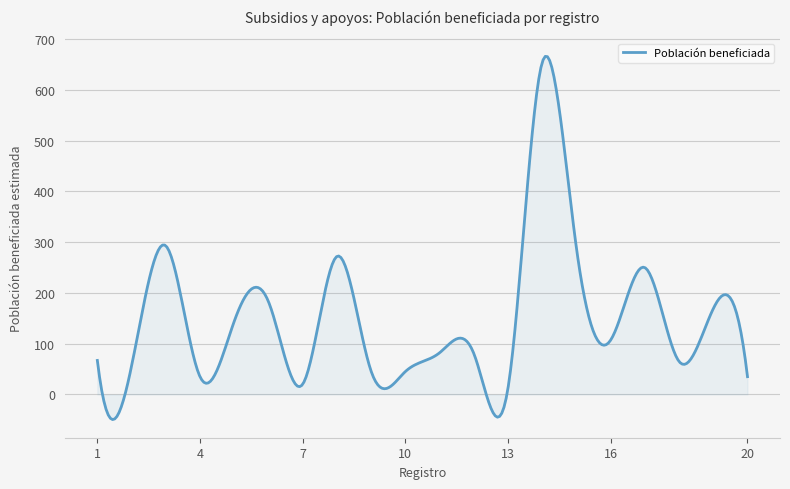

What is the maximum value shown in the chart?

666.2